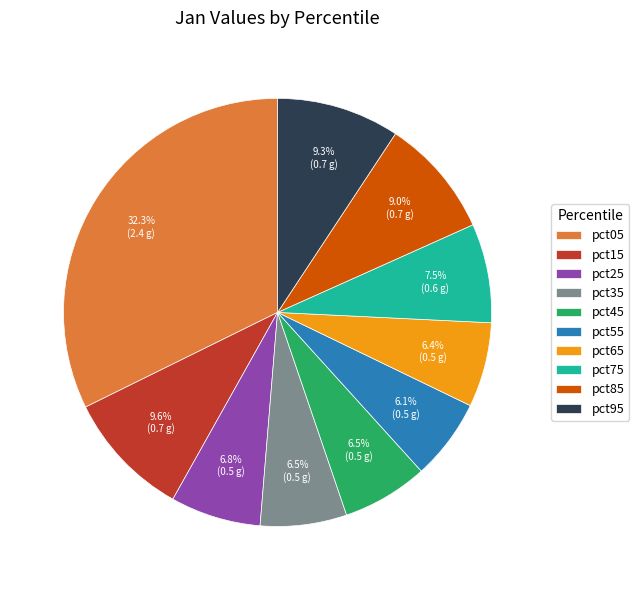

The pct25 slice represents 7% of the pie. True or false?

True